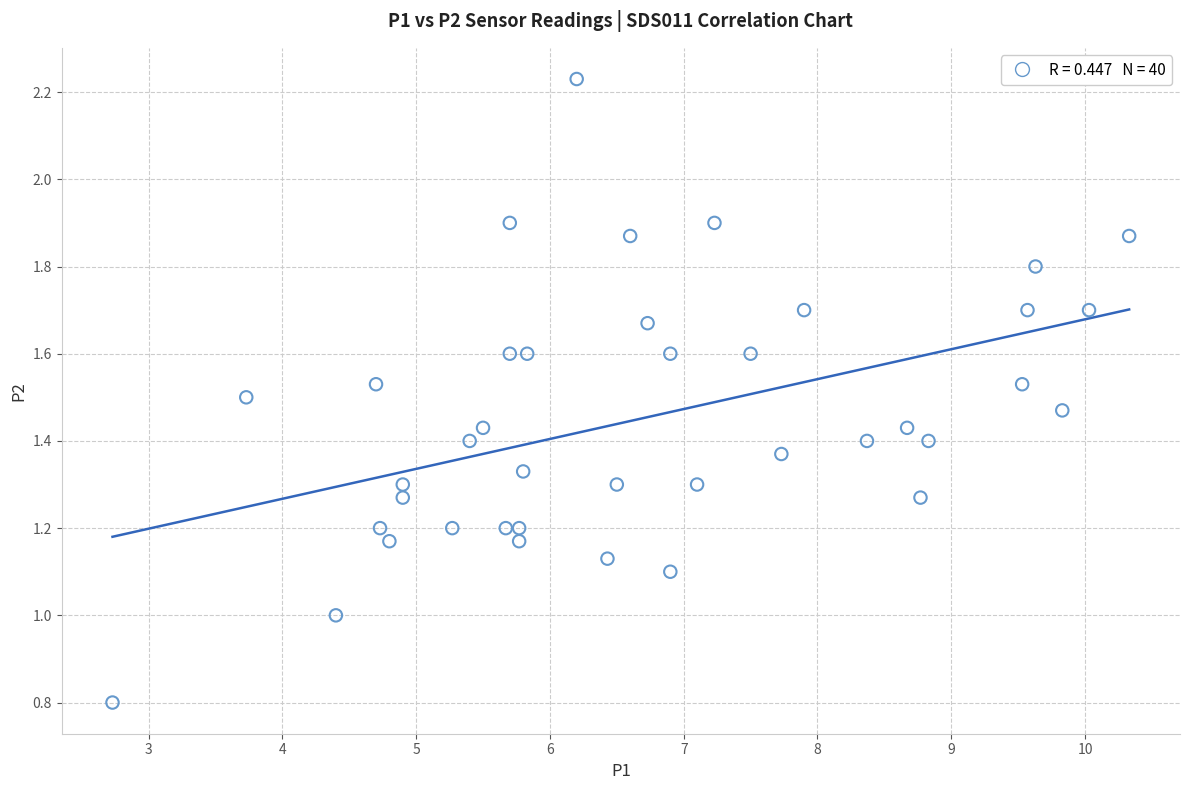

What is the range of X values (max minus min)?

7.6